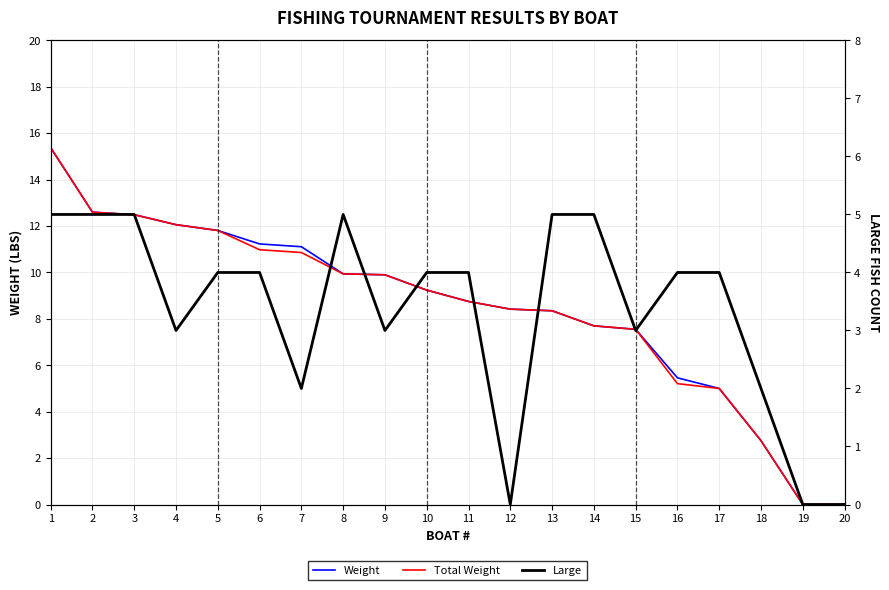

What is the value of the Total Weight point at the 7th from the left?

10.9